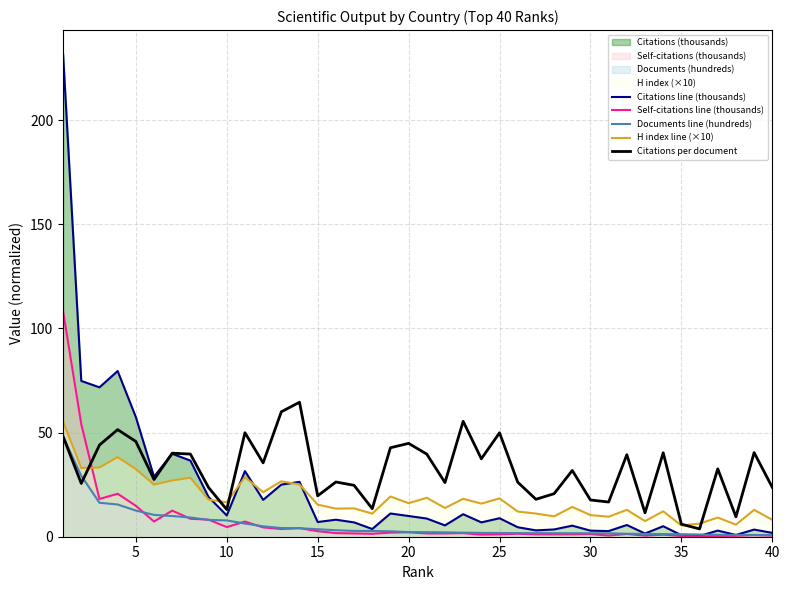

How many interior local peaks does the Citations per document series have?

13